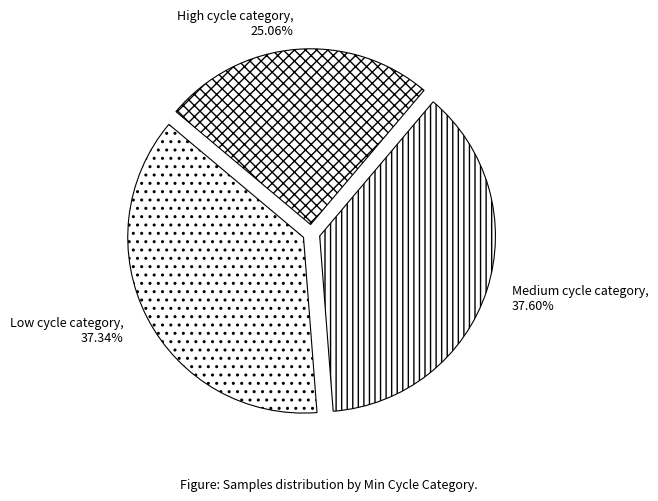

How many slices are in this pie chart?

3